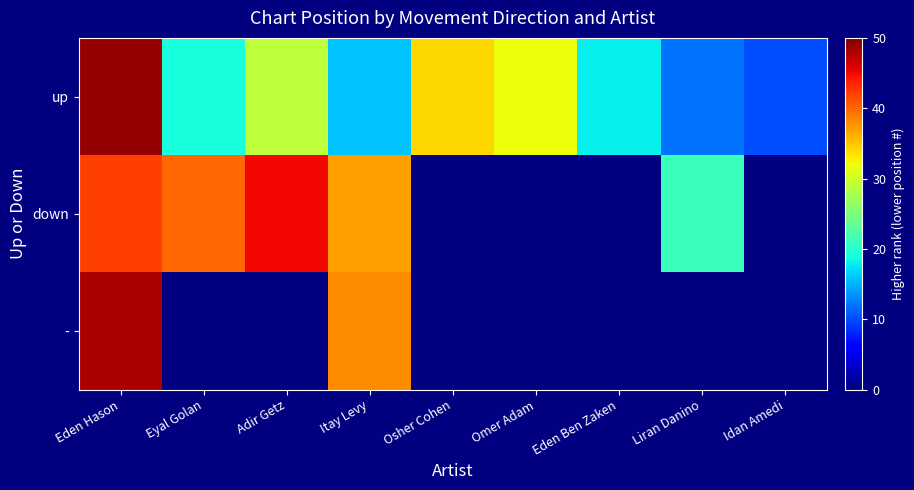

Between Osher Cohen and Eden Ben Zaken, which series saw the biggest shift?

up